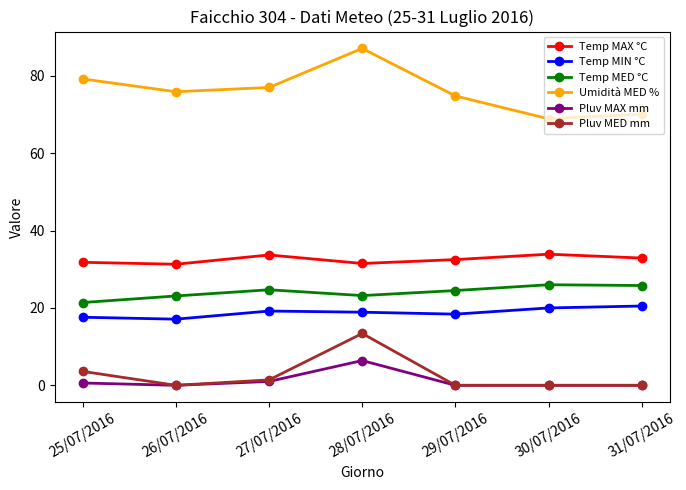

At which category is the sum across all series the highest?

28/07/2016